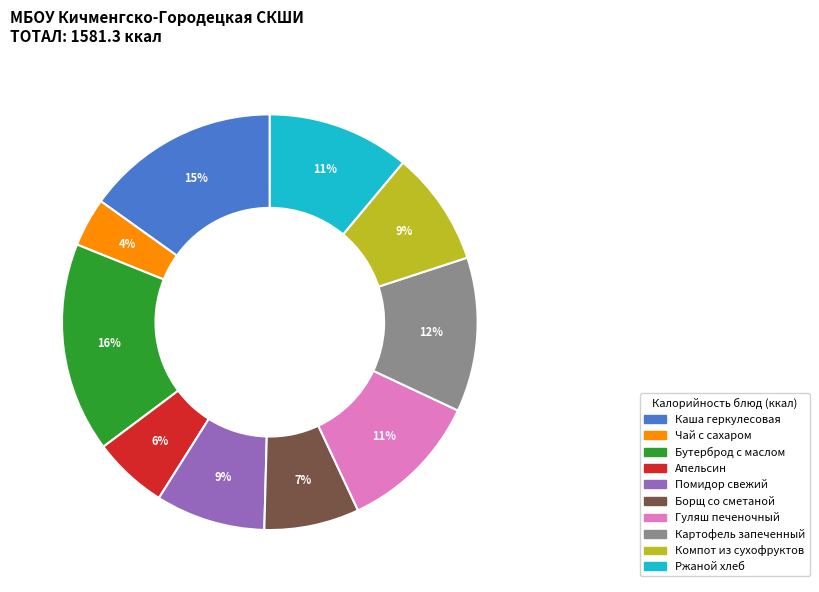

Is the sum of Картофель запеченный and Компот из сухофруктов greater than half?

No